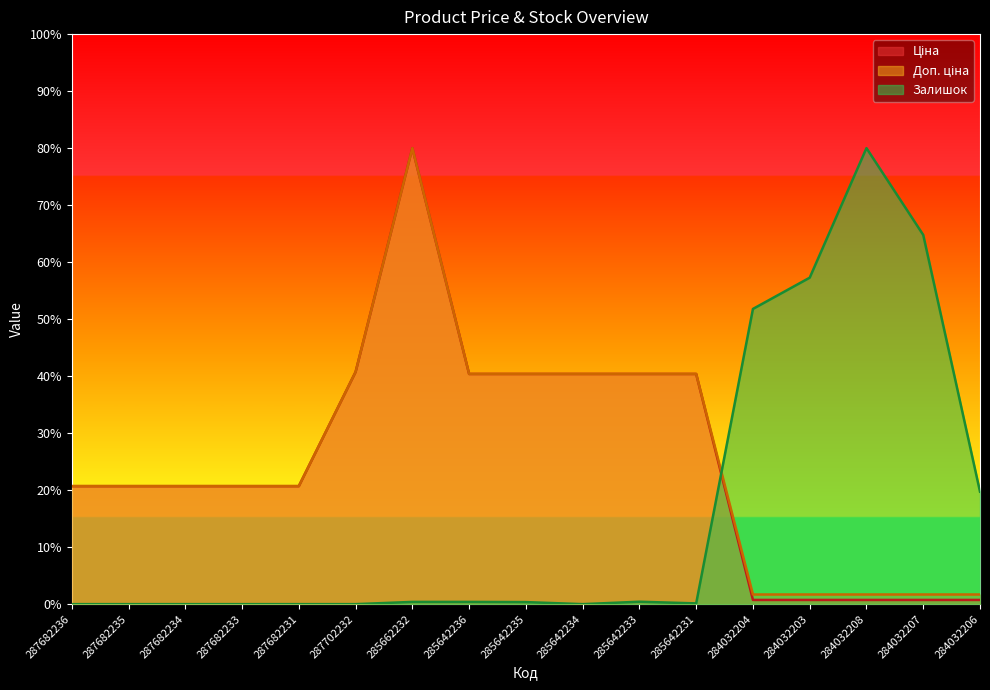

Between which two adjacent categories do Залишок and Ціна first intersect?

285642231 and 284032204